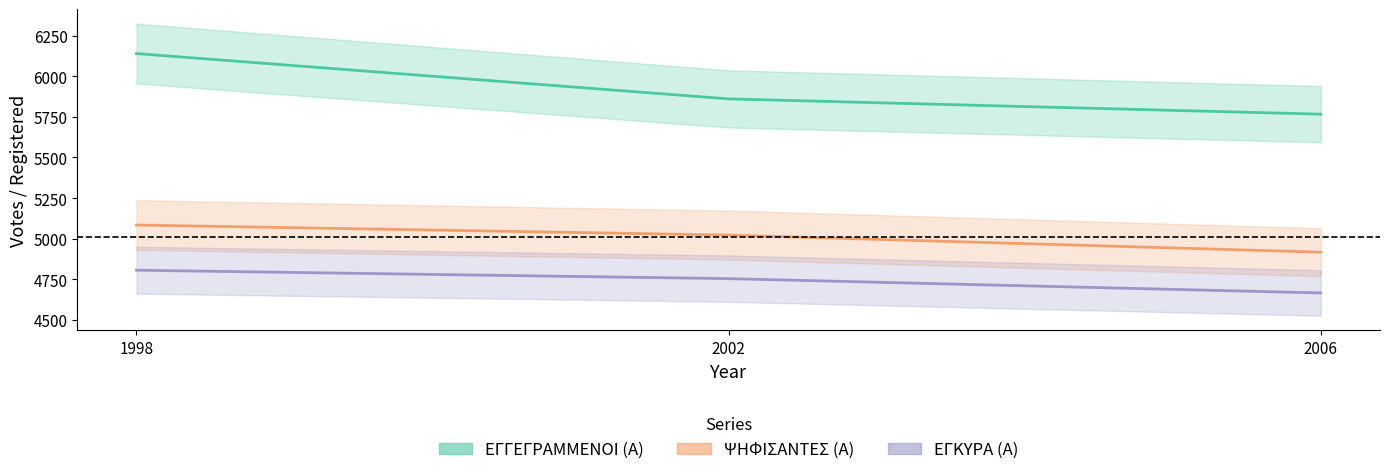

The value of ΕΓΚΥΡΑ (Α) at 2006 is 4666. True or false?

True